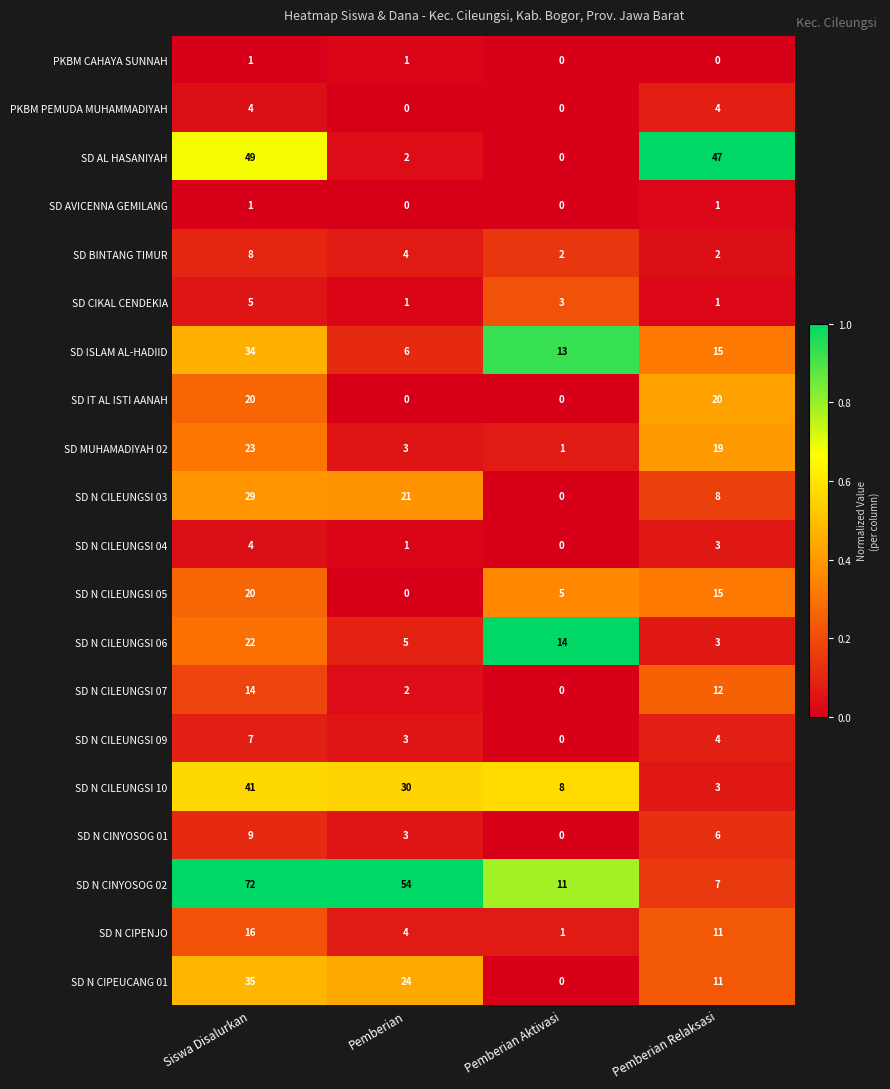

What is the greatest value displayed?

72